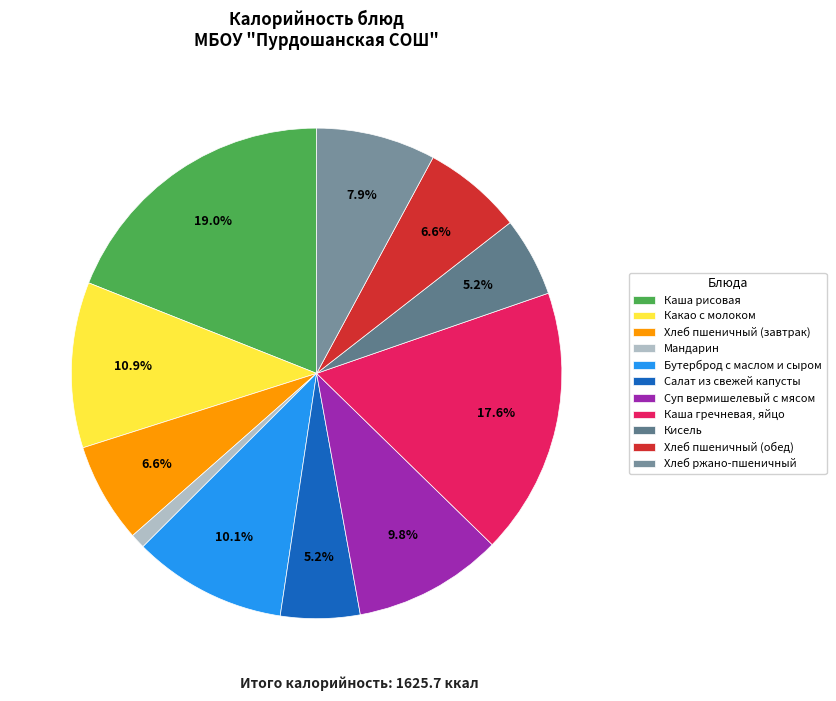

Which has a higher value, Какао с молоком or Хлеб пшеничный (обед)?

Какао с молоком